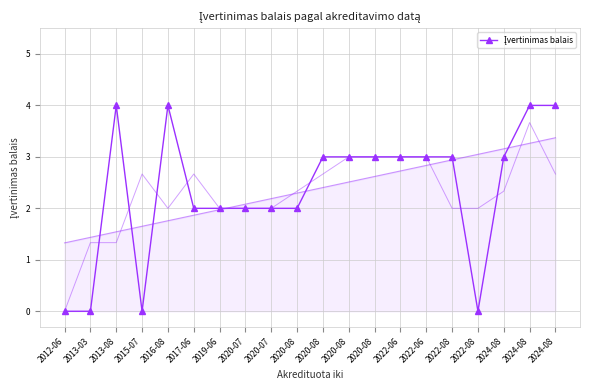

Which has a higher value, 2015-07 or 2022-06?

2022-06